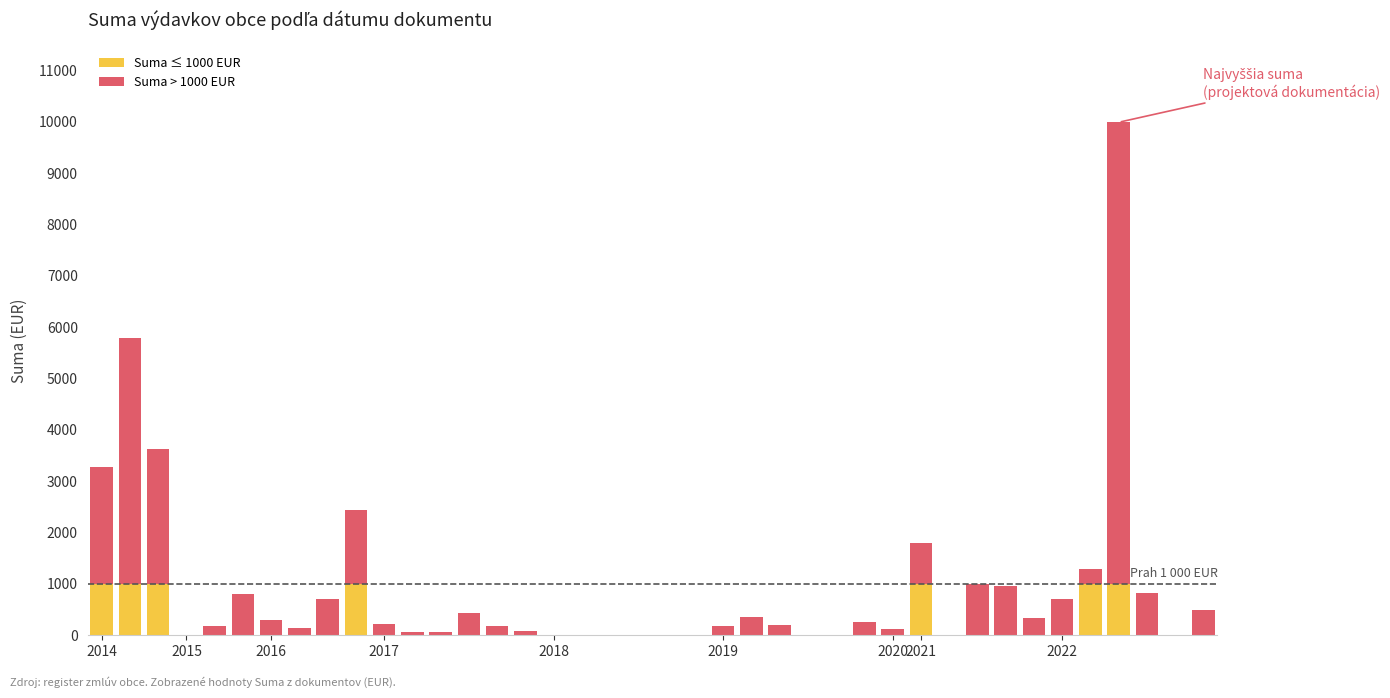

Which label corresponds to the largest value in the chart?

36